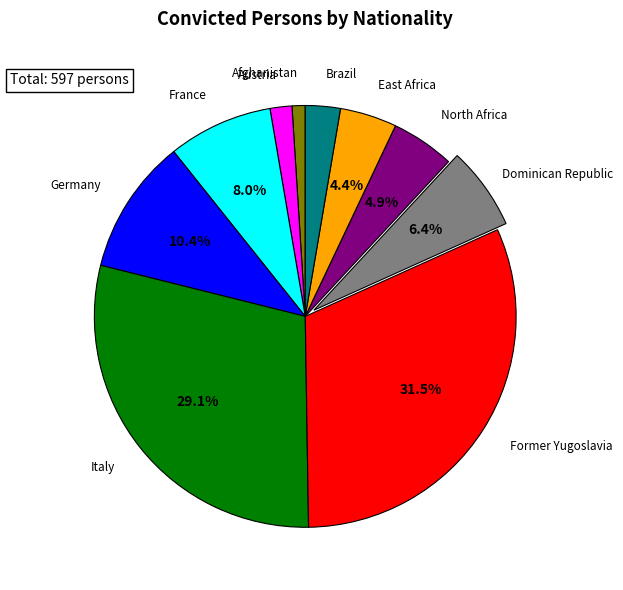

Rank the categories by value from highest to lowest.

Former Yugoslavia, Italy, Germany, France, Dominican Republic, North Africa, East Africa, Brazil, Austria, Afghanistan